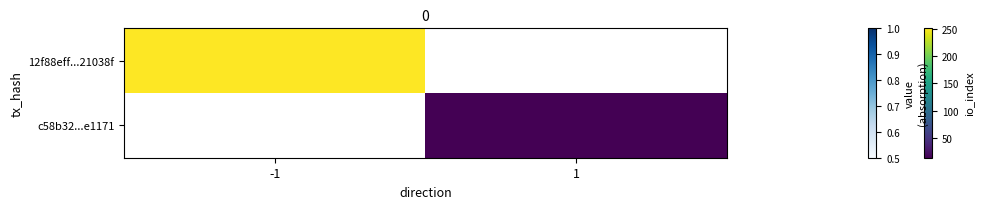

How many categories are shown in the chart?

2